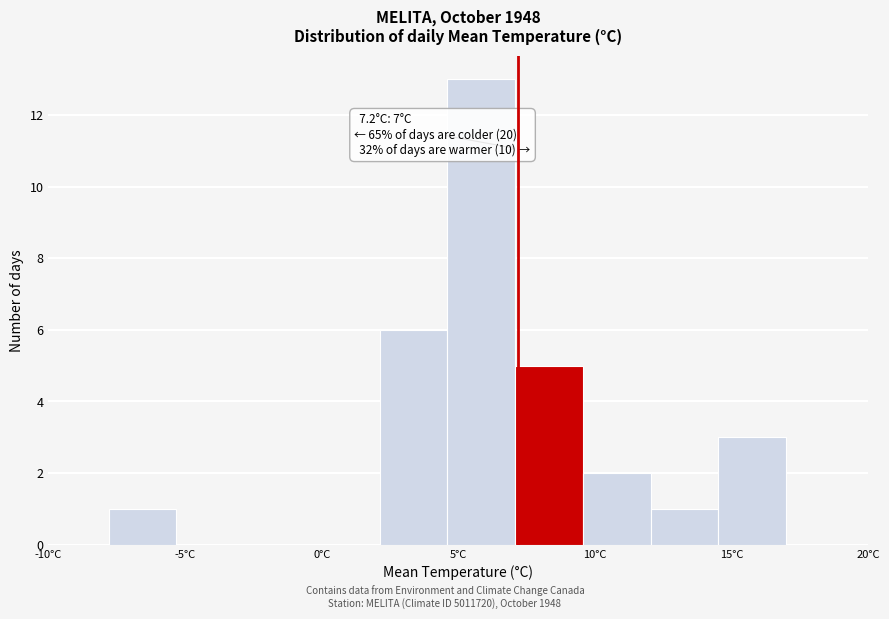

Over which range of the x-axis is the bar tallest?

4.5 to 7.0